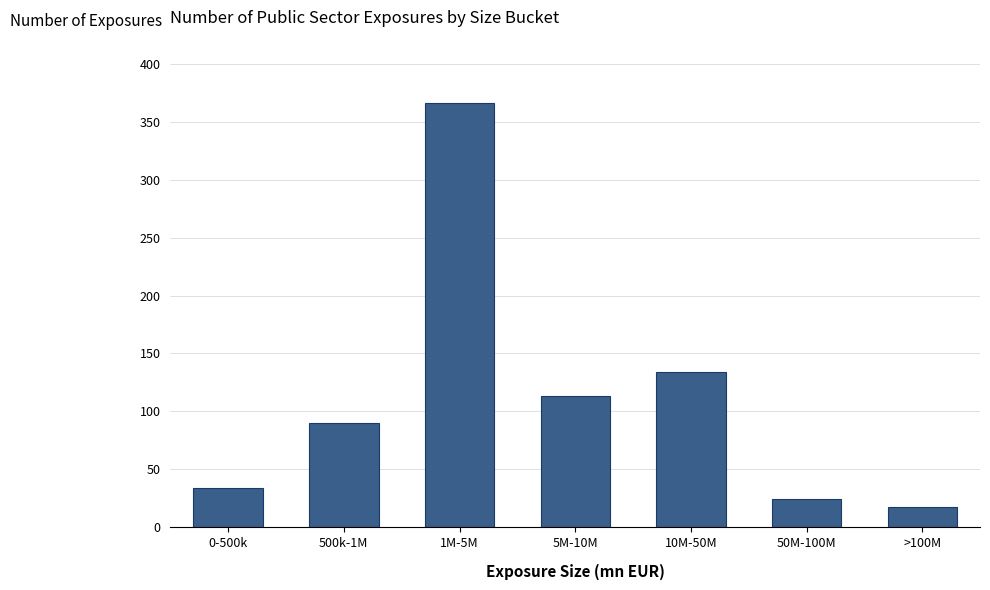

Reading right to left, what are all the values shown in this chart?

17	24	134	113	366	90	34